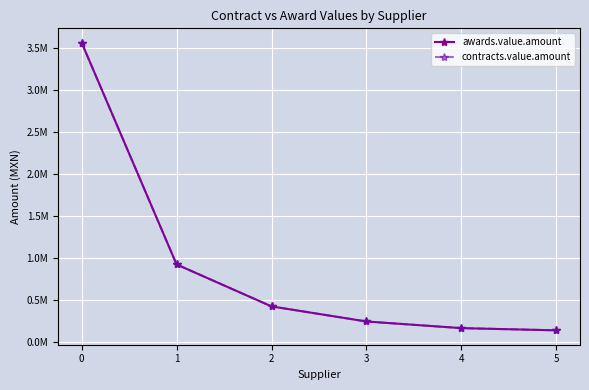

What is the highest value of the awards.value.amount series?

3560878.1